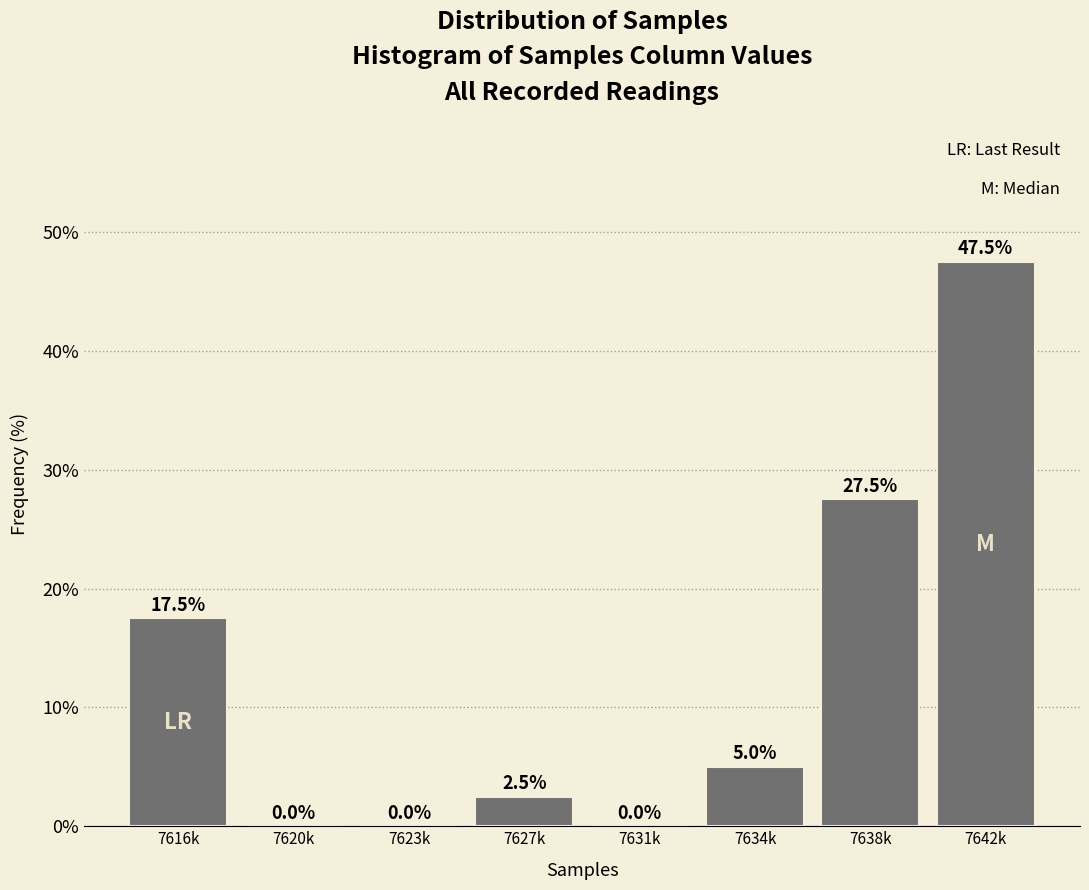

Reading right to left, what are all the values shown in this chart?

7642k=47.5	7638k=27.5	7634k=5.0	7631k=0.0	7627k=2.5	7623k=0.0	7620k=0.0	7616k=17.5